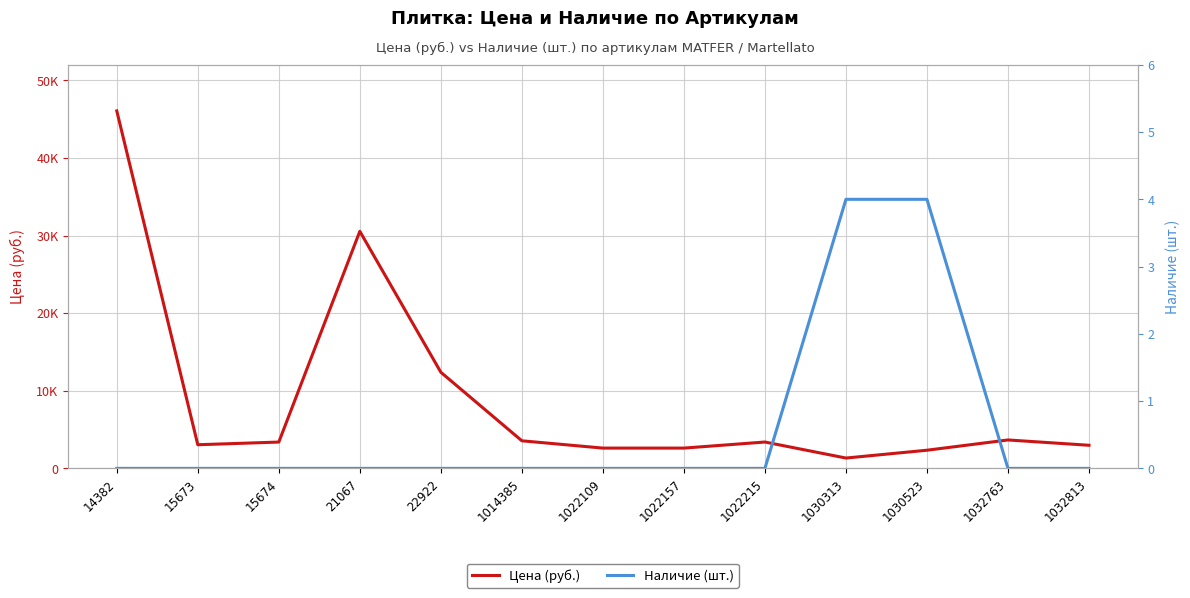

True or false: Наличие (шт.) has a value of -2 at 22922.

False